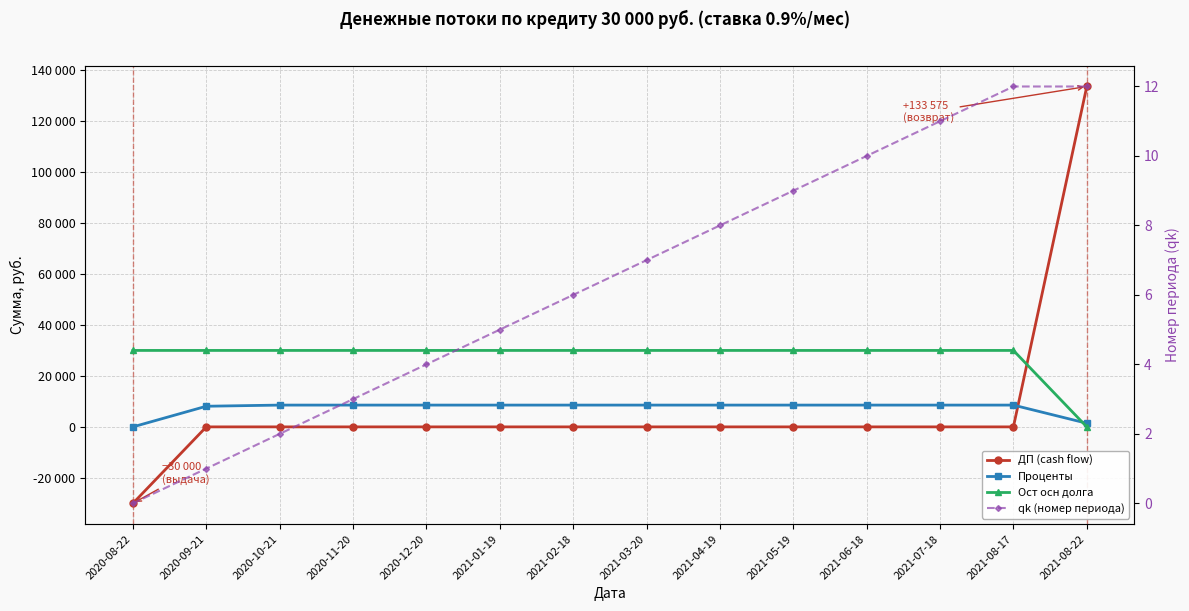

List the labels in order of Ост осн долга value, smallest first.

2021-08-22, 2020-08-22, 2020-09-21, 2020-10-21, 2020-11-20, 2020-12-20, 2021-01-19, 2021-02-18, 2021-03-20, 2021-04-19, 2021-05-19, 2021-06-18, 2021-07-18, 2021-08-17